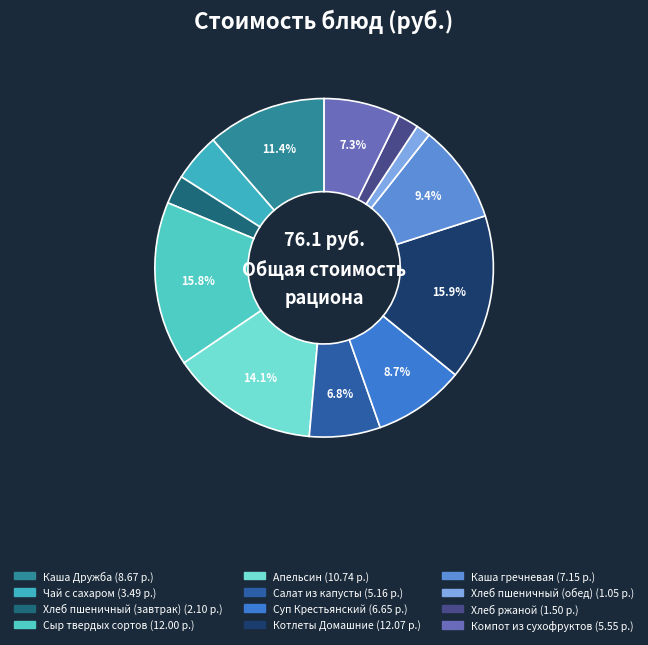

What is the smallest slice in the pie chart?

Хлеб пшеничный (обед)